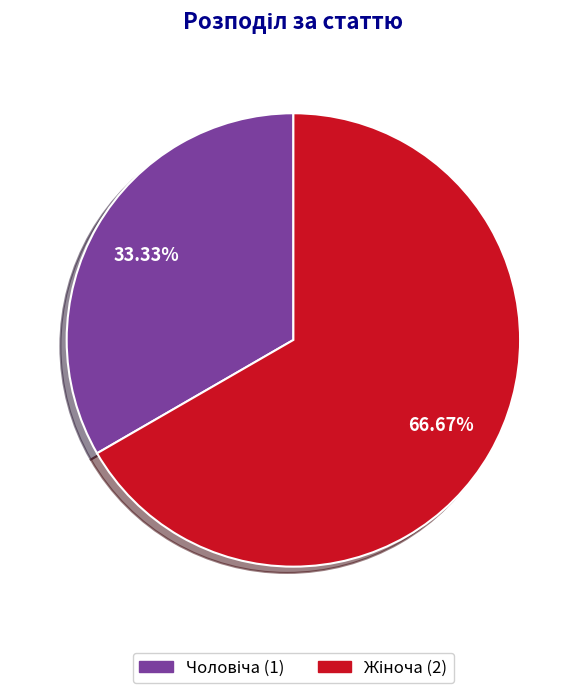

Is there a majority slice in this chart?

Yes